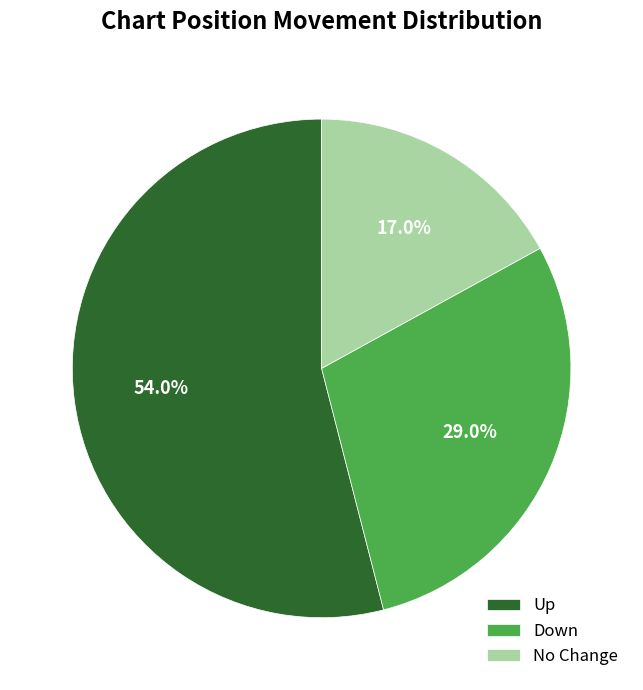

Which category has the smallest portion of the pie?

No Change